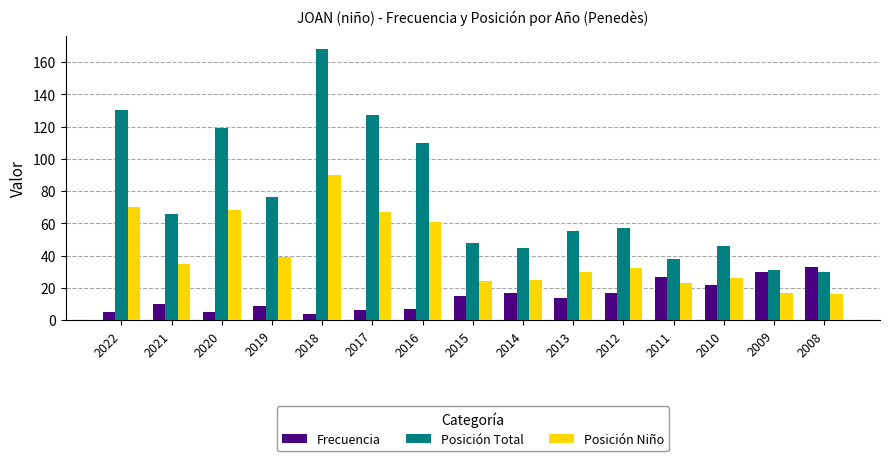

How many values in the Posición Total series are below 57?

7